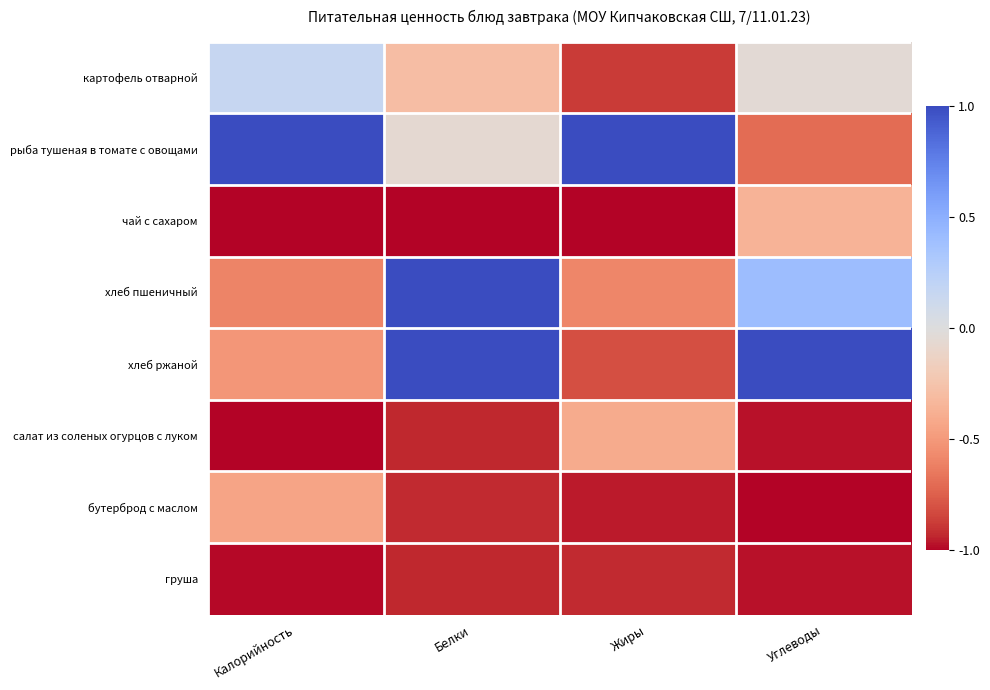

Between Белки and Жиры, which series saw the biggest shift?

хлеб ржаной